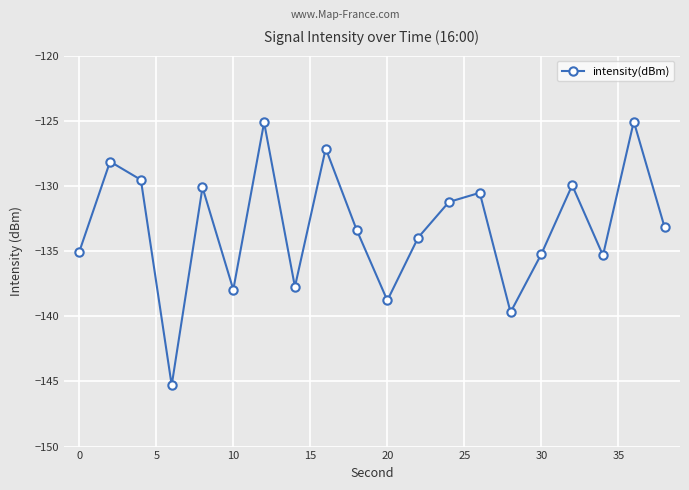

What is the sum of all values?

-2662.3